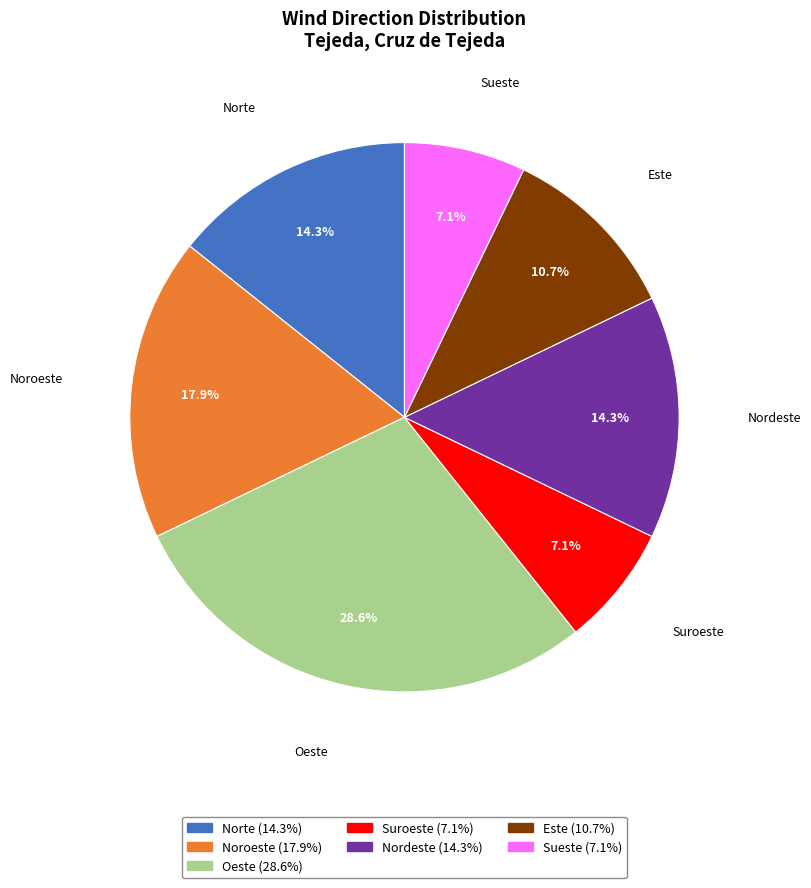

Does Oeste account for over 50% of the chart?

No